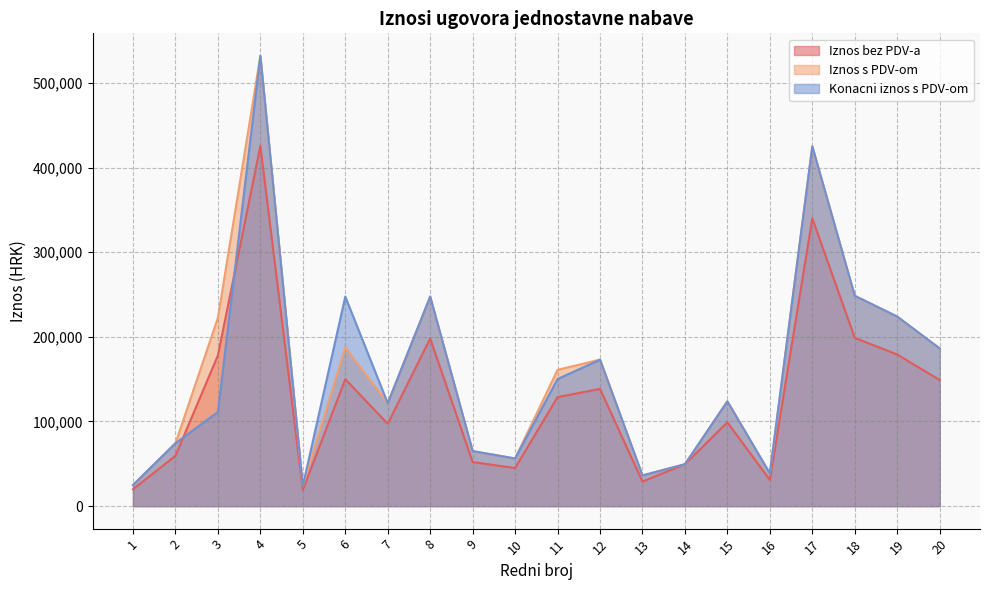

Reading left to right, what are all the values shown in this chart?

Iznos bez PDV-a: 19900	59400	178000	425520	19100	149900	97270	198000	52000	45000	128780	138460	29000	49500	99000	30900	339953	198750	179120	149000
Iznos s PDV-om: 24875	74250	222500	531900	23875	187375	121587	247500	65000	56250	160975	173075	36250	49500	123750	38625	424941	248437	223900	186250
Konacni iznos s PDV-om: 24875	74250	111250	531900	23875	247500	121587	247500	65000	56250	150150	172887	36250	49500	123750	38625	424941	248437	223900	186250